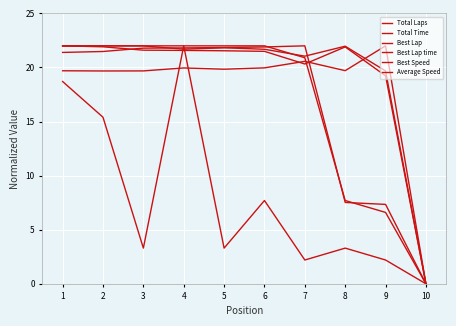

Which series has the largest total across all categories?

Best Speed